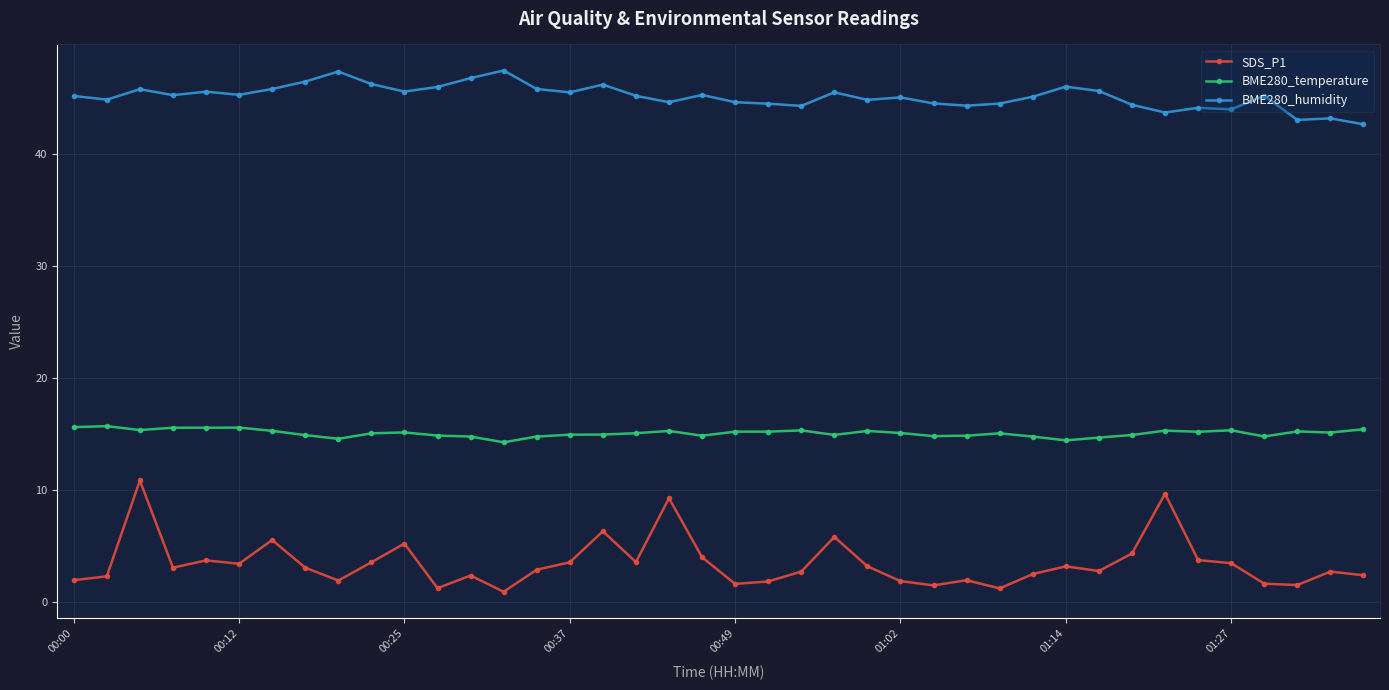

Which series has the largest total across all categories?

BME280_humidity